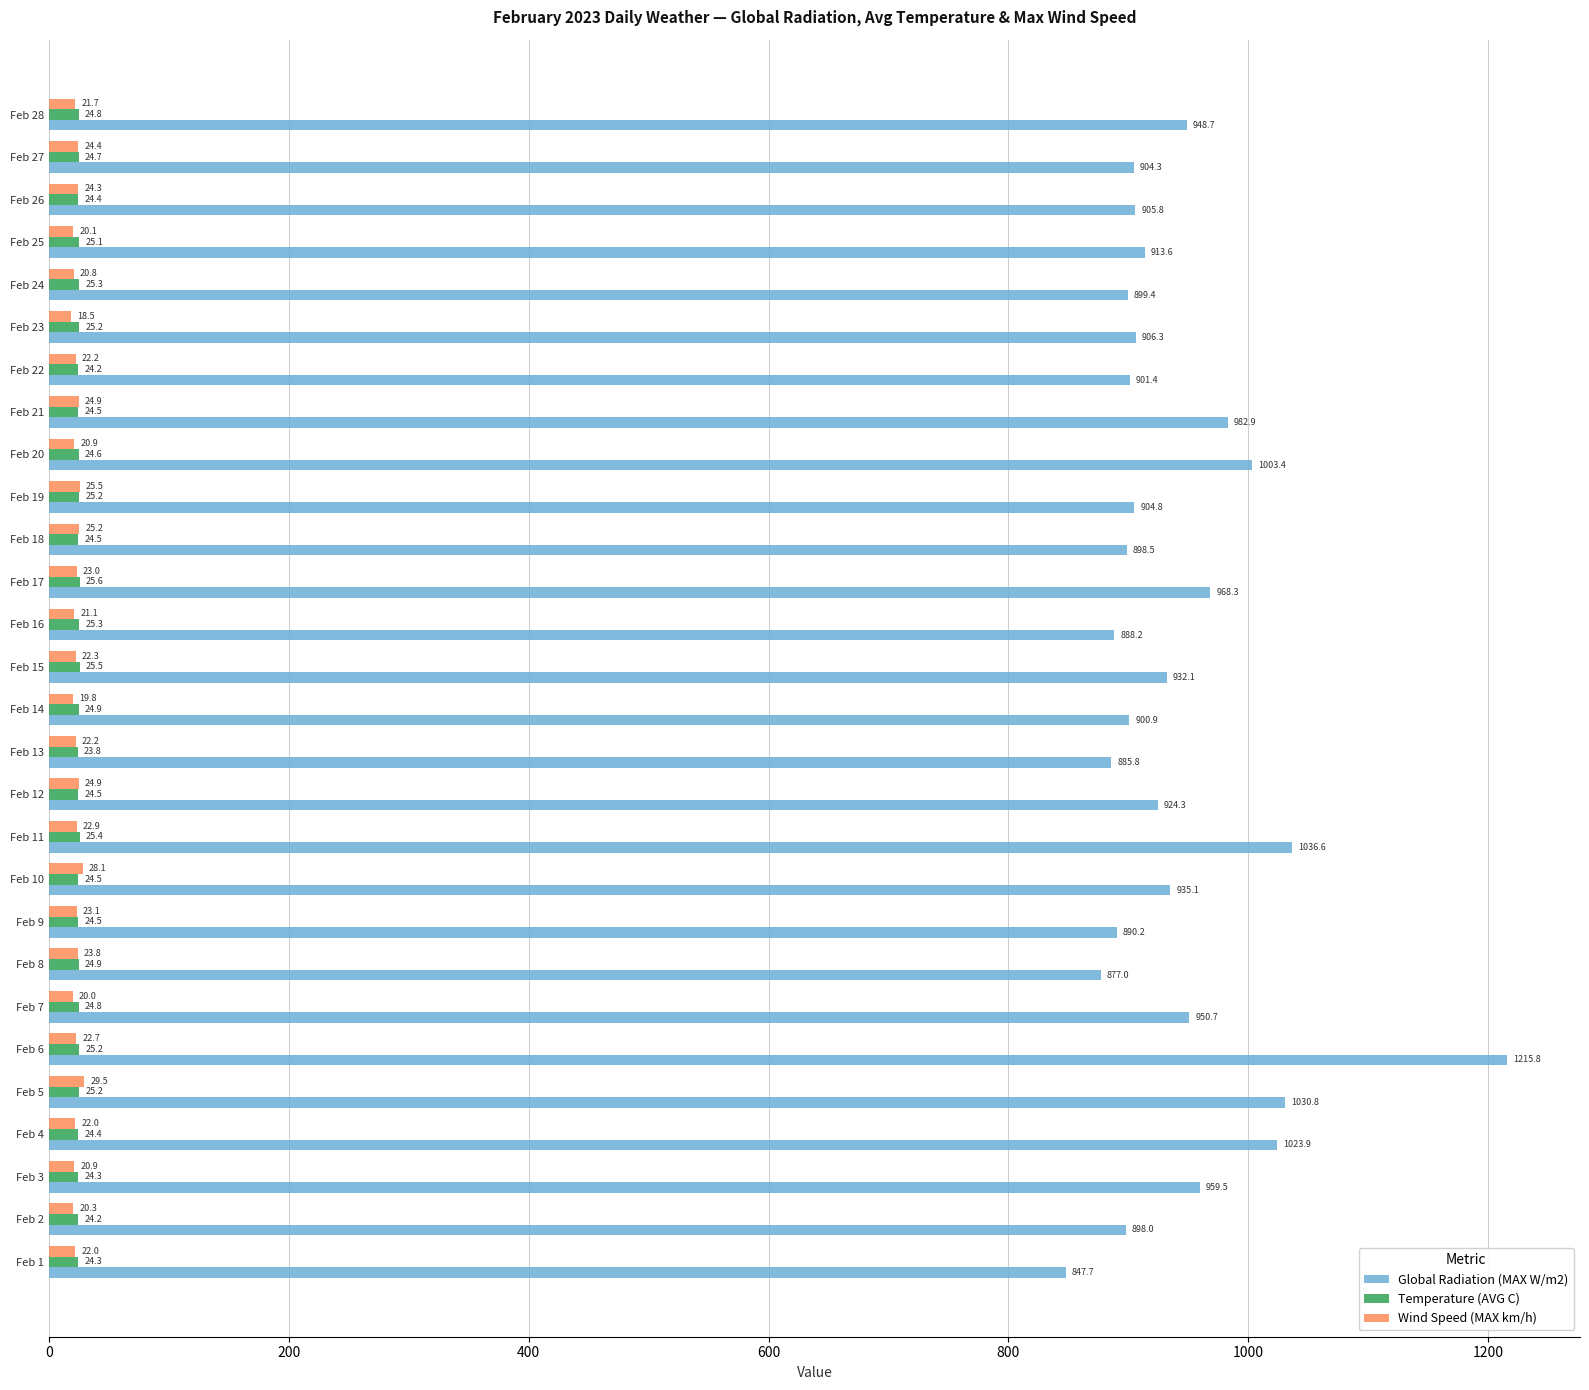

At how many categories does at least one series exceed 692?

28